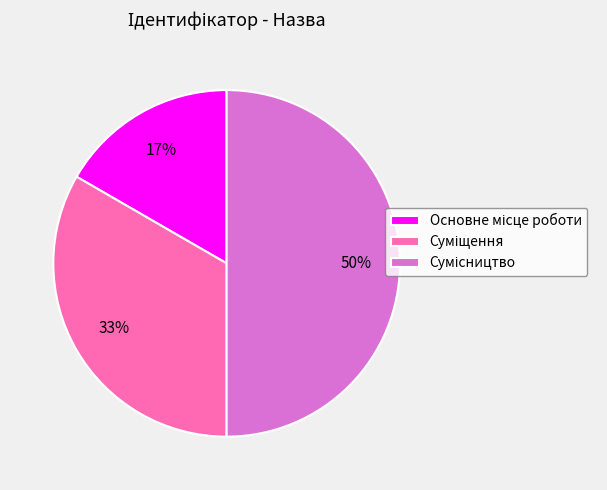

To the nearest percent, what is the average slice percentage?

33%